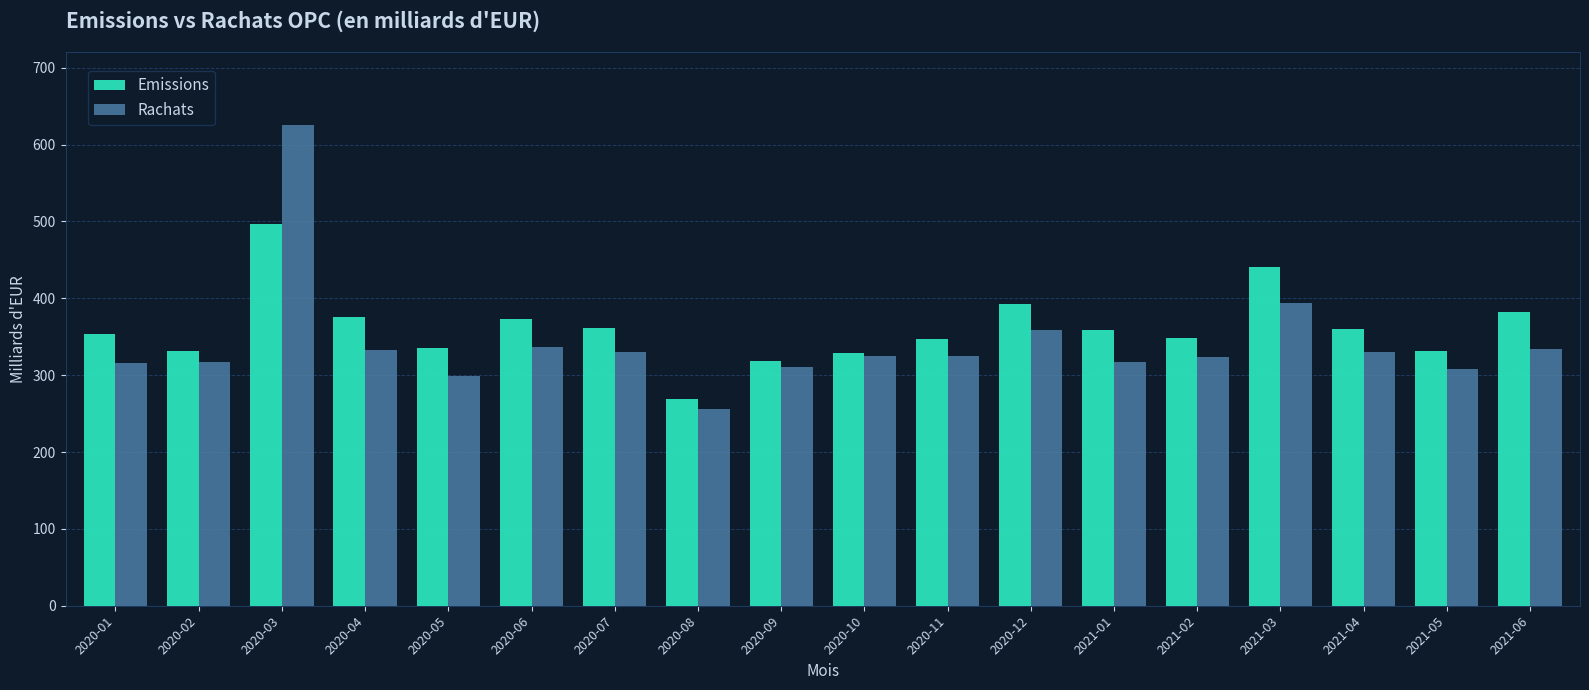

What is the label of the 1st bar from the left?

2020-01